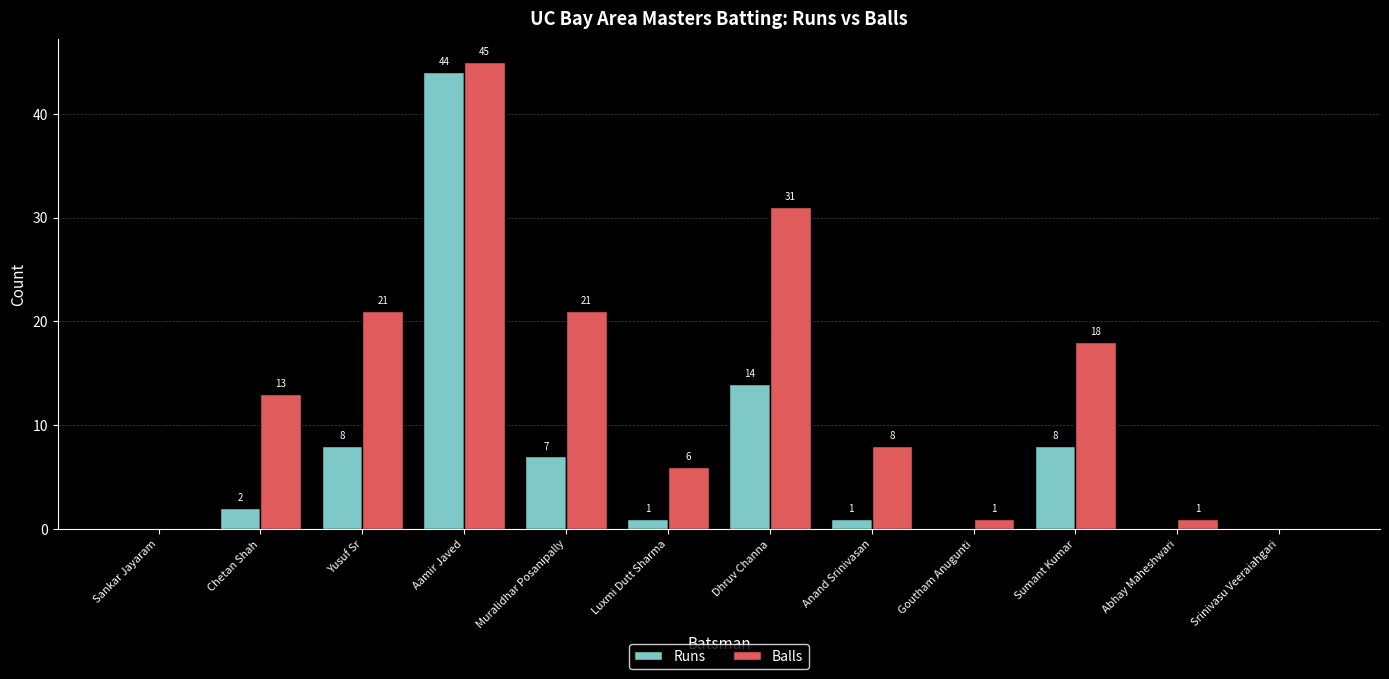

What is the sum of the Runs values at Luxmi Dutt Sharma and Dhruv Channa?

15